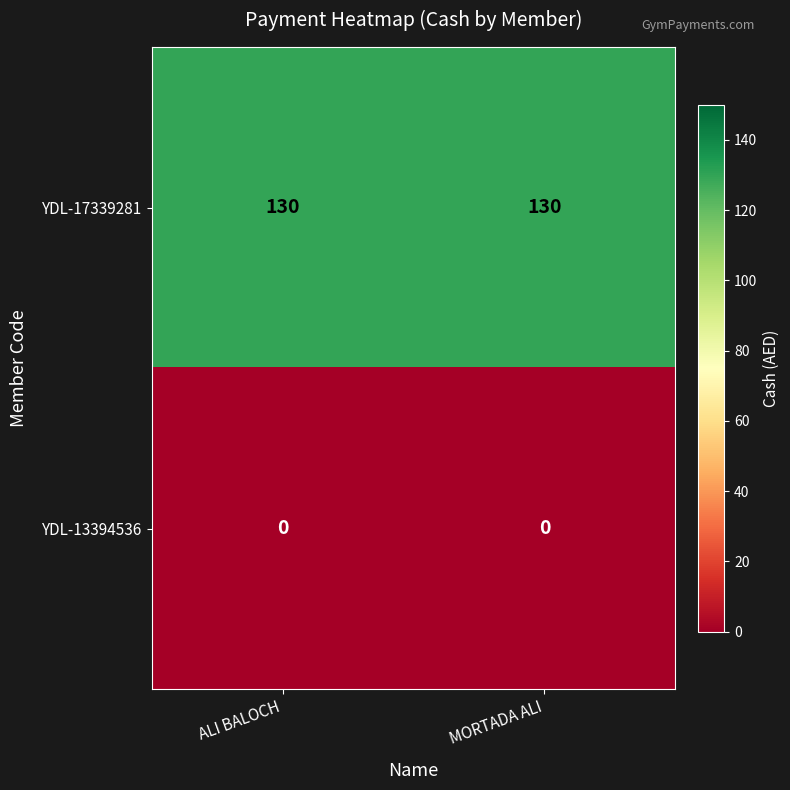

What is the difference between the highest and lowest values at MORTADA ALI?

130